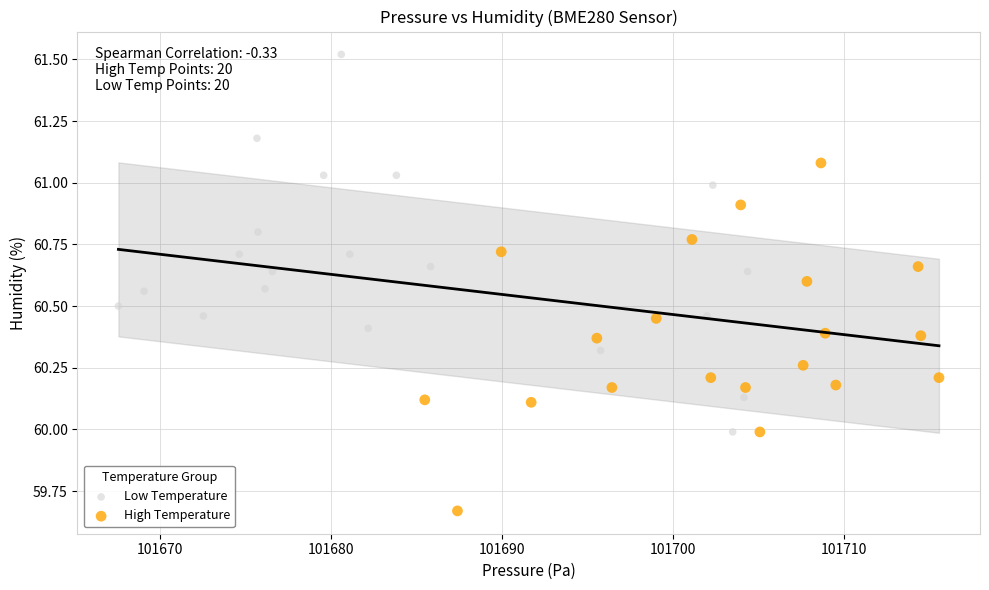

Which series reaches the minimum Y coordinate?

High Temperature